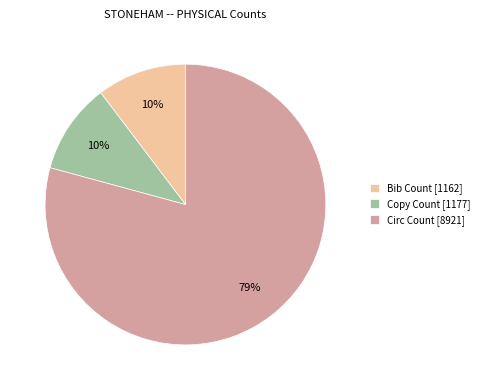

To the nearest percent, what portion does Bib Count represent?

10%